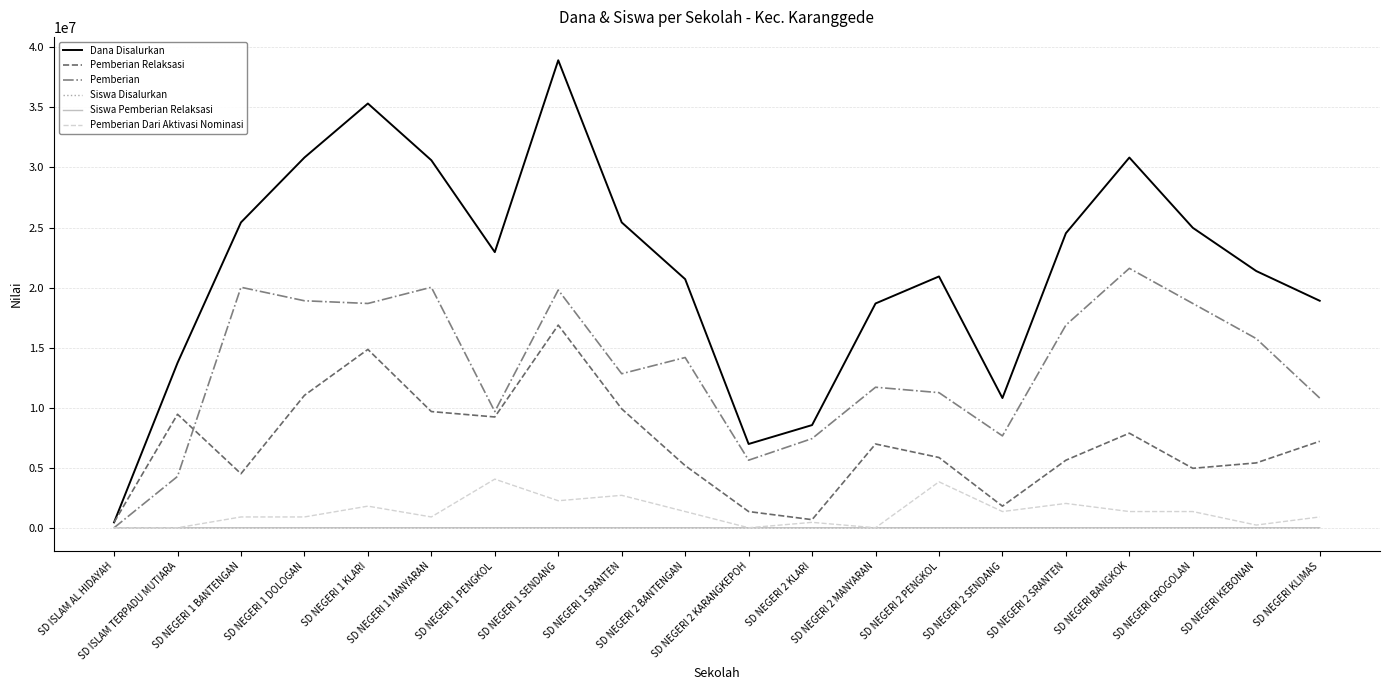

What is the sum of the Siswa Pemberian Relaksasi values at SD NEGERI 2 KARANGKEPOH and SD NEGERI 2 BANTENGAN?

17